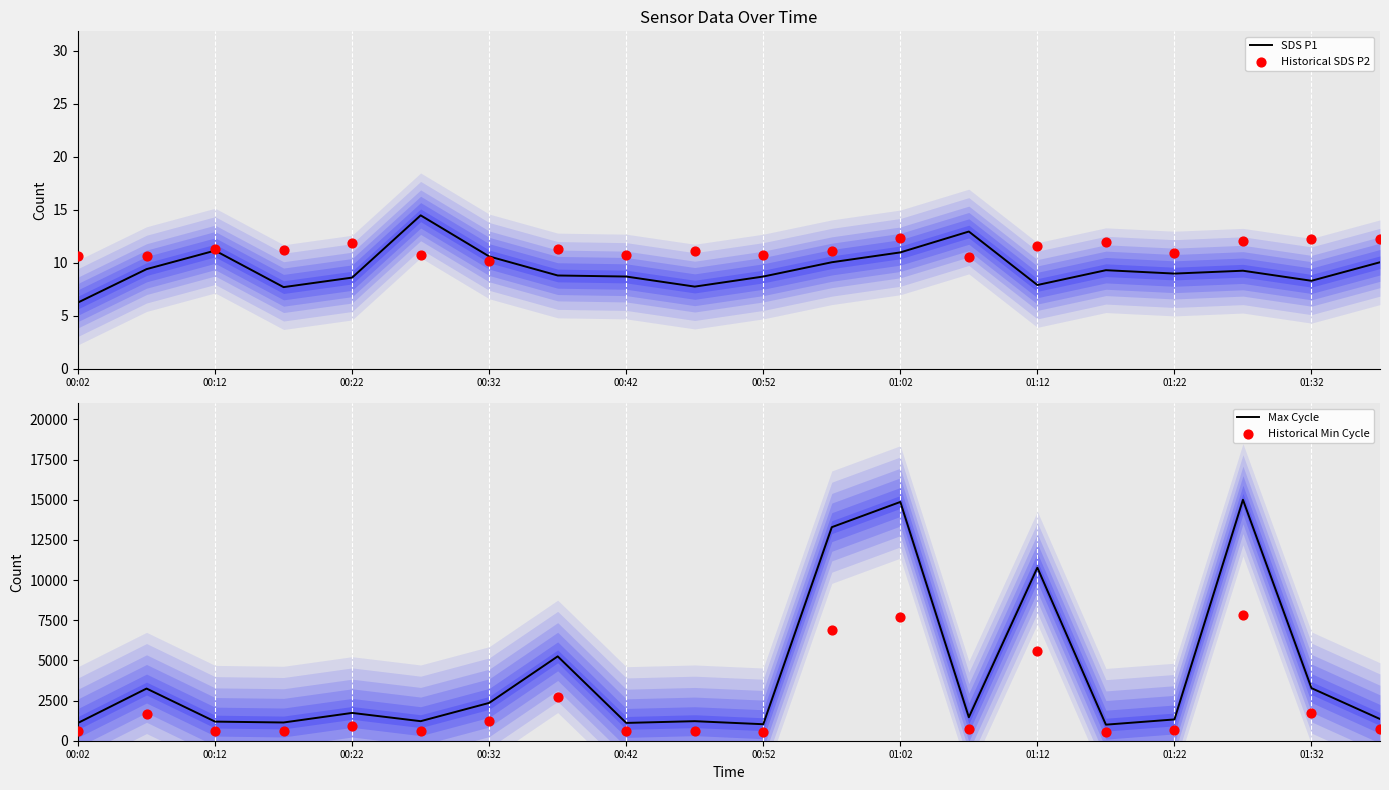

Which series has the widest spread of Y values?

Max Cycle